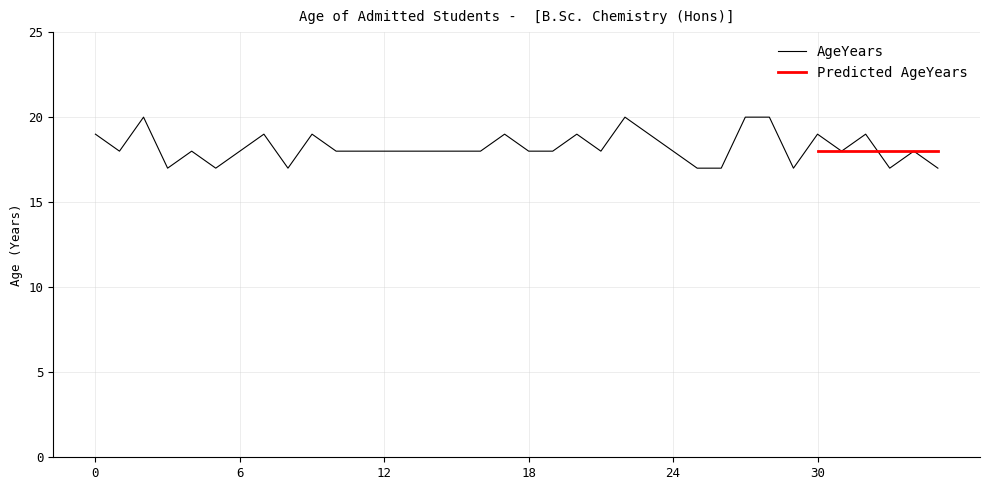

What is the highest value of the AgeYears series?

20